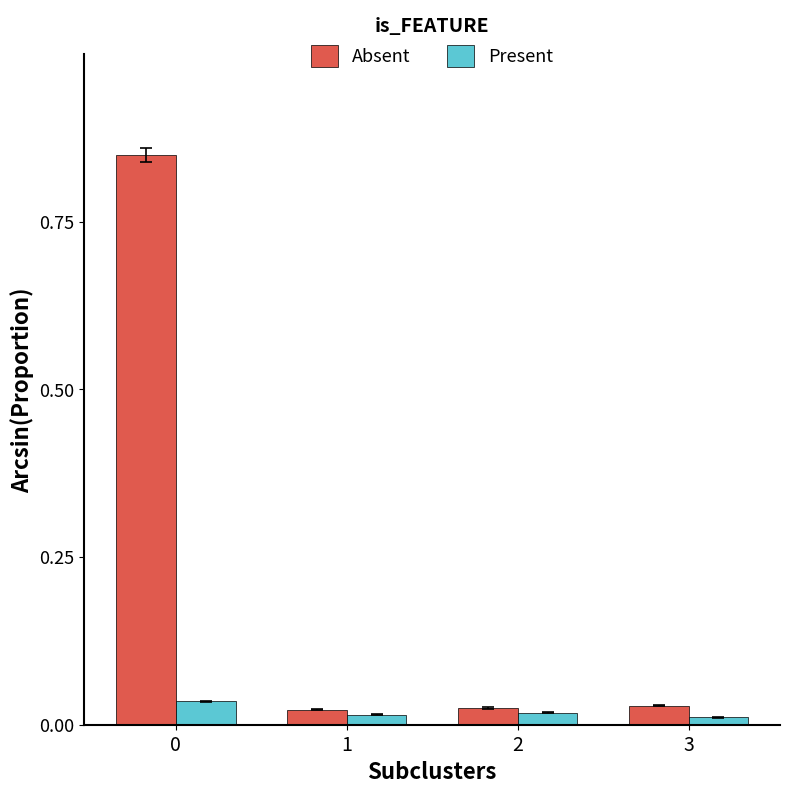

List the series in order of their peak value, lowest first.

Present, Absent